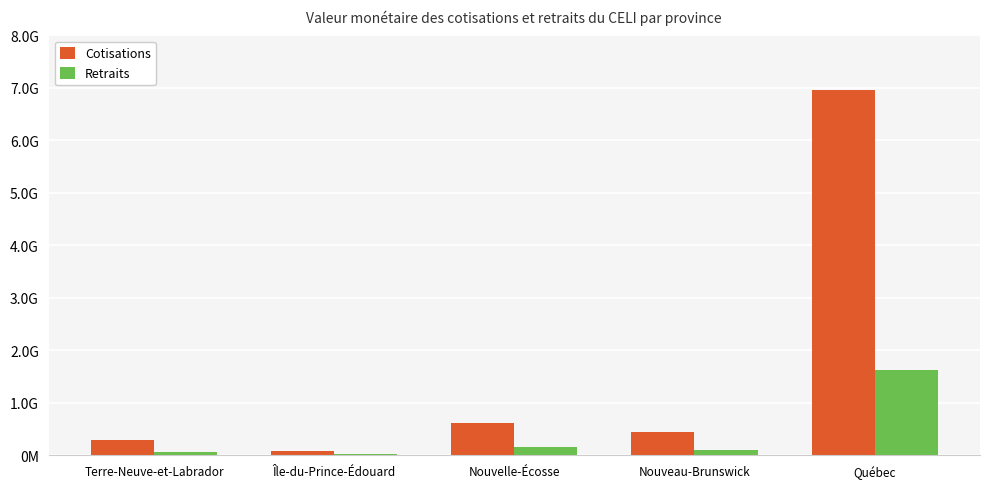

Which series has the widest spread of values?

Cotisations